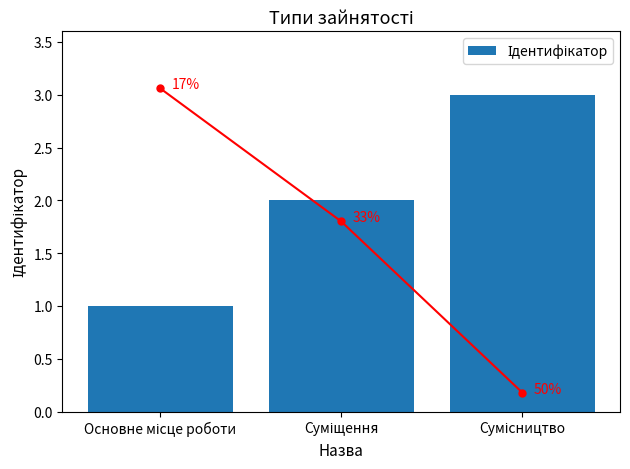

List the labels in order of value, smallest first.

Основне місце роботи, Суміщення, Сумісництво